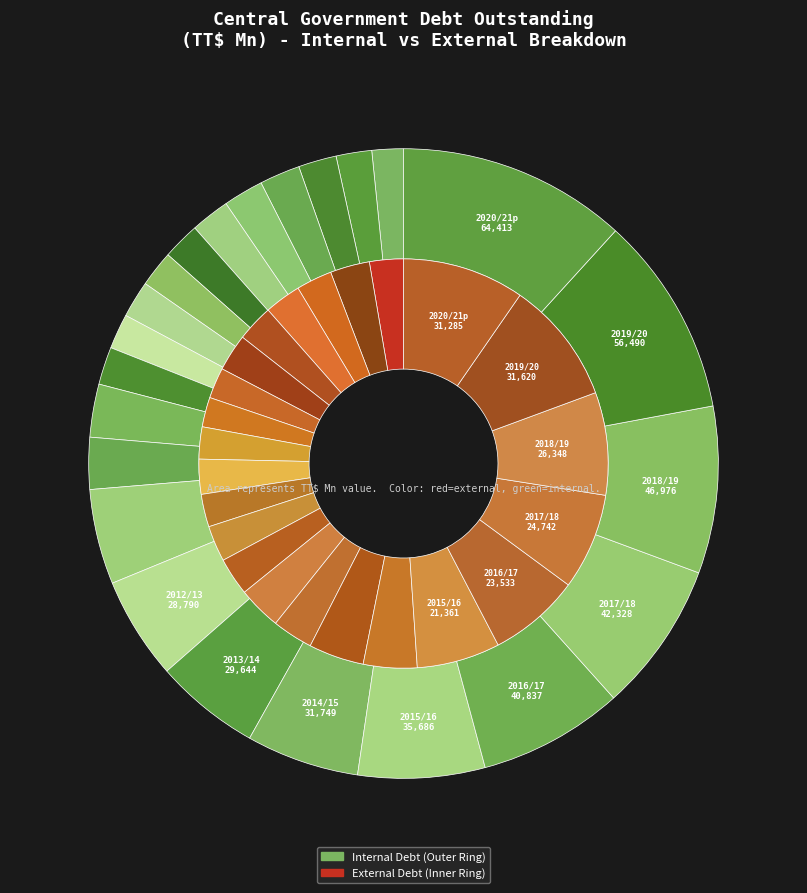

To the nearest percent, what portion does 2003/04 represent?

2%